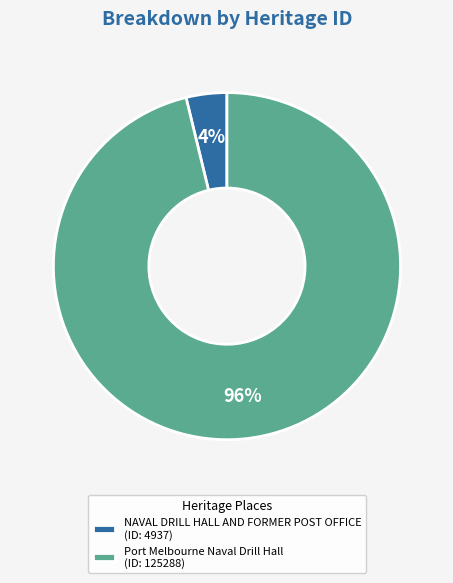

To the nearest percent, what is the average slice percentage?

50%